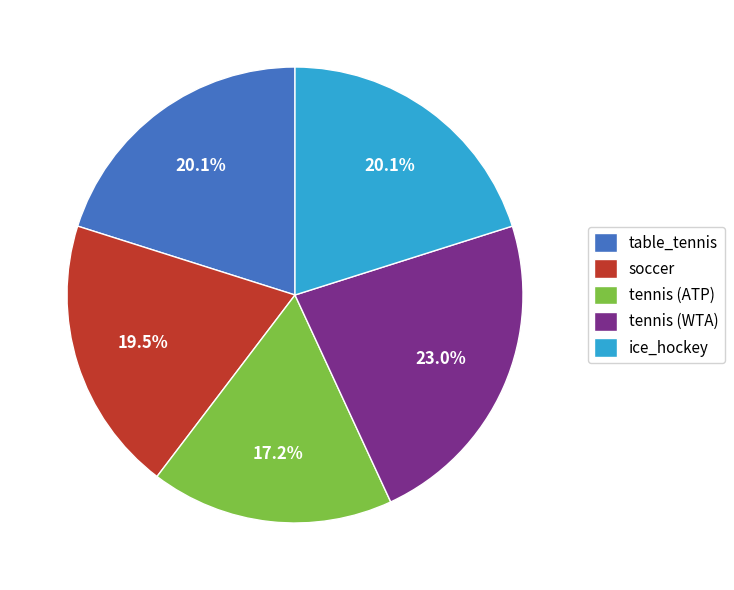

What is the ratio of the value at tennis (ATP) to the value at ice_hockey?

0.9